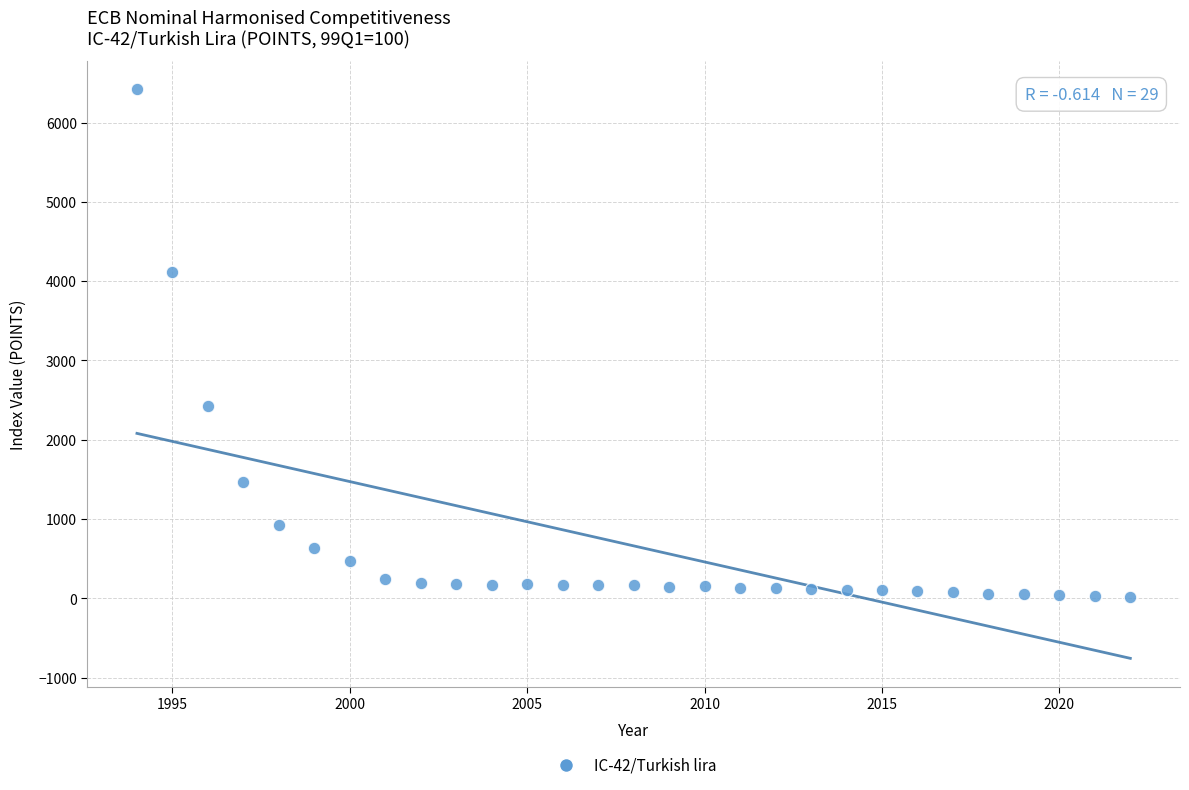

What is the range of X values (max minus min)?

28.0